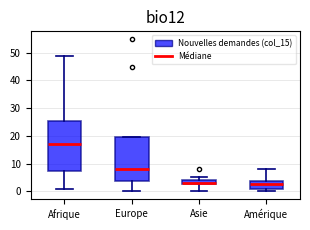

Reading left to right, transcribe this box plot: for each box, give where its median line is, the range the box spans, and where its two whiskers end, as read against the y-axis. The values are not printed on the chart, so give them approximately, as read against the axis.

Afrique: median 17, box 7 to 25, whiskers 1 to 49
Europe: median 8, box 4 to 20, whiskers 0 to 20
Asie: median 3 (just above the box's lower edge), box 3 to 4, whiskers 0 to 5
Amérique: median 3, box 1 to 4, whiskers 0 to 8